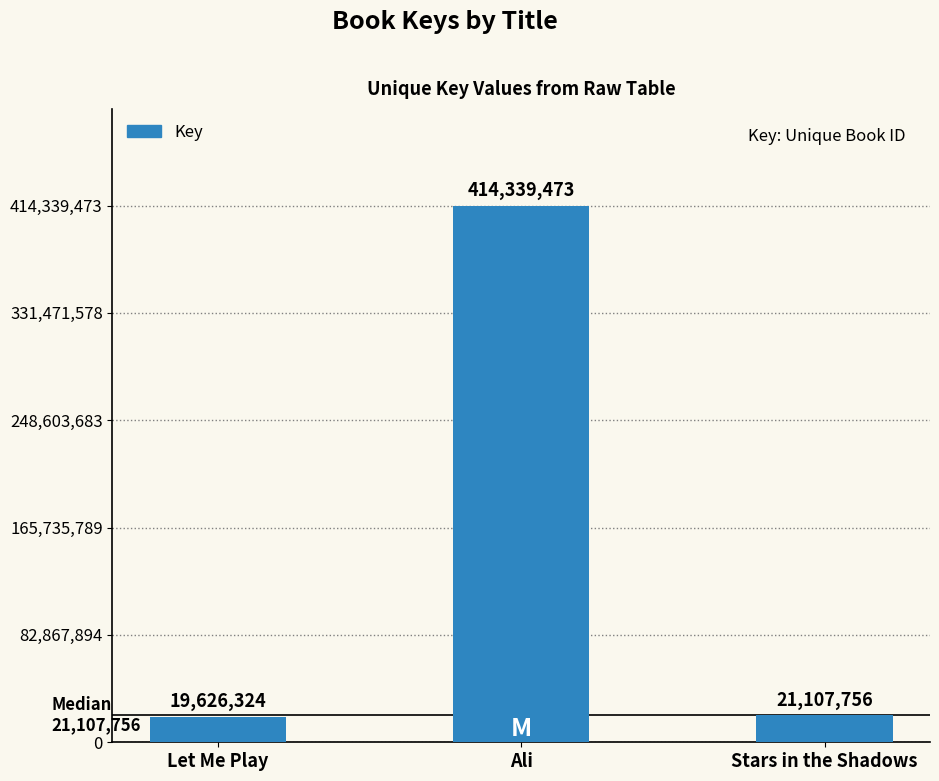

Which has a higher value, Stars in the Shadows or Let Me Play?

Stars in the Shadows